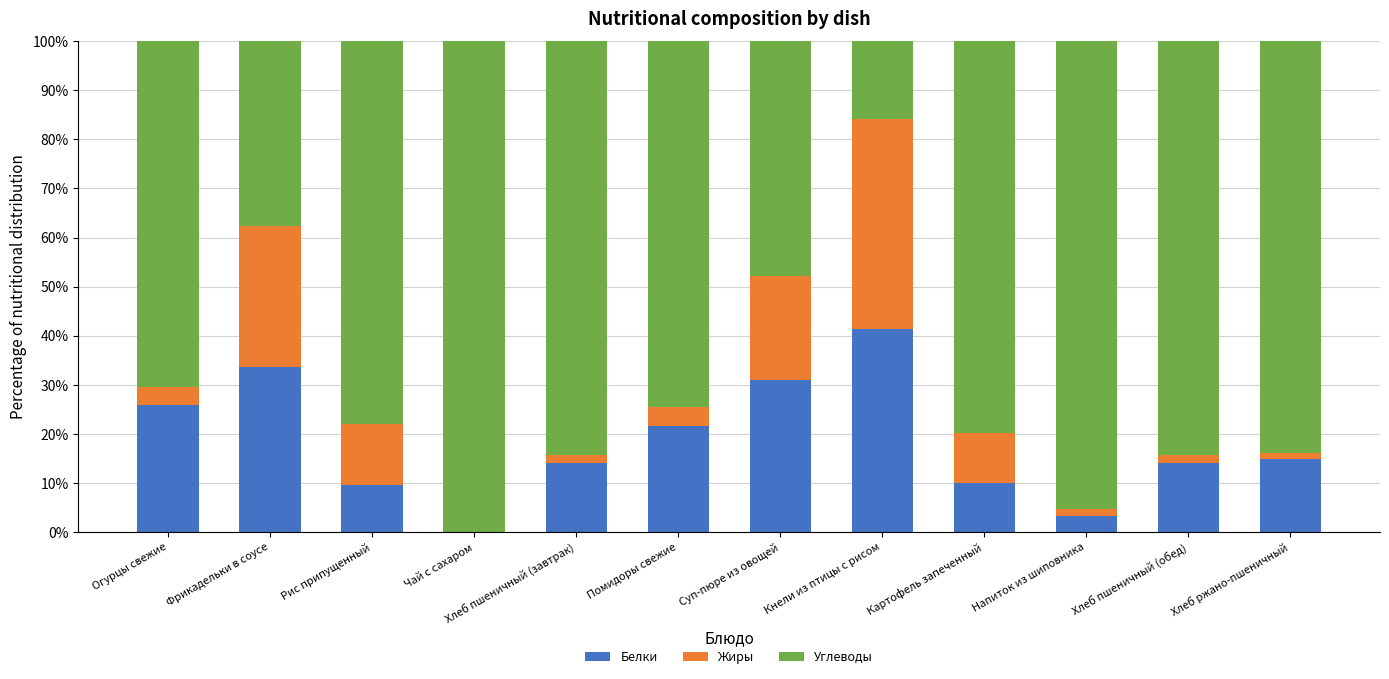

At which label does Белки reach its peak?

Кнели из птицы с рисом